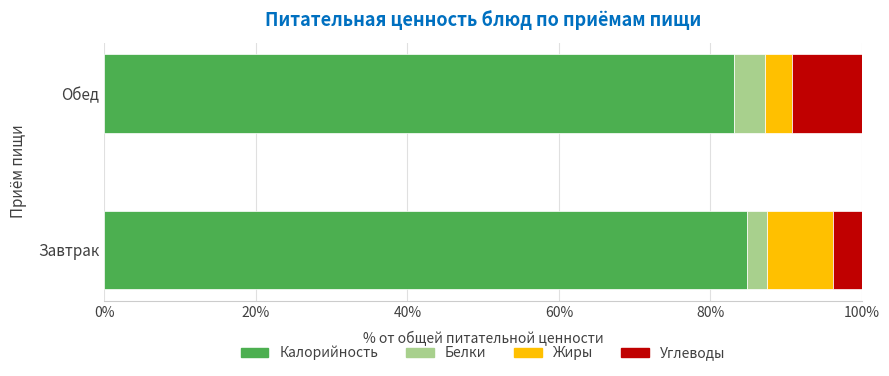

What is the sum of the Калорийность values at Завтрак and Обед?

168.0